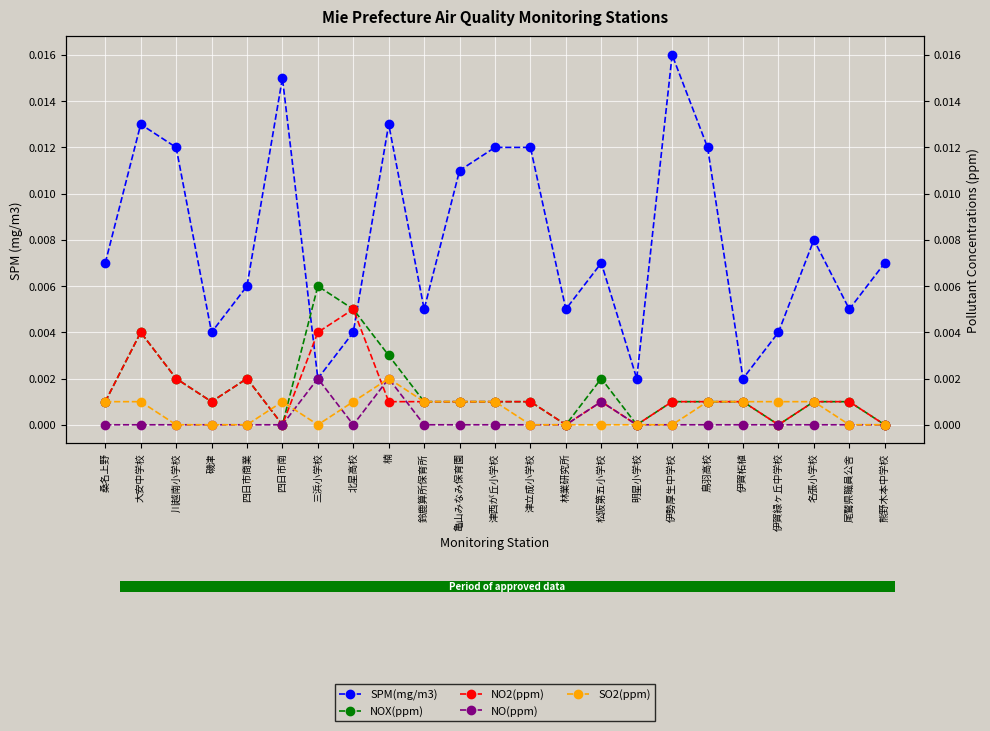

At which label is SPM(mg/m3) closest to 0?

三浜小学校